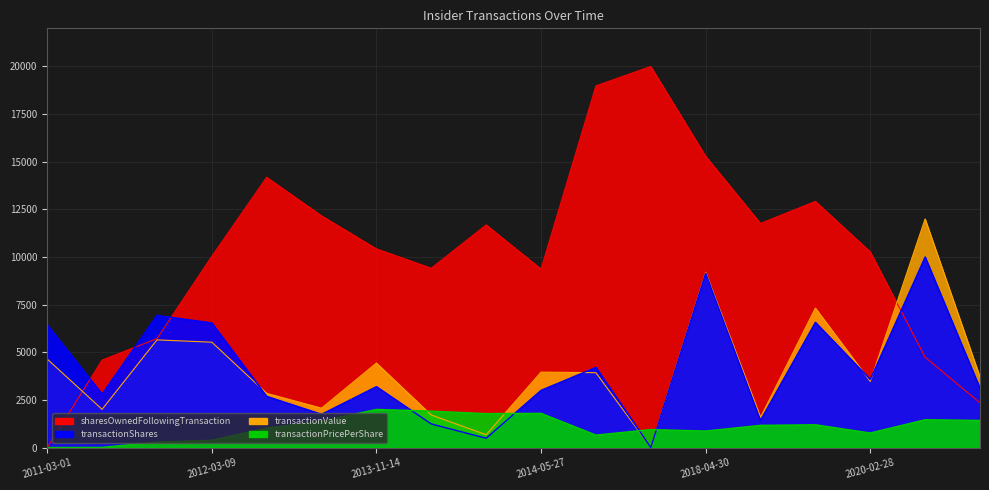

The transactionValue series shows 5527.5 at 2012-03-09. True or false?

True